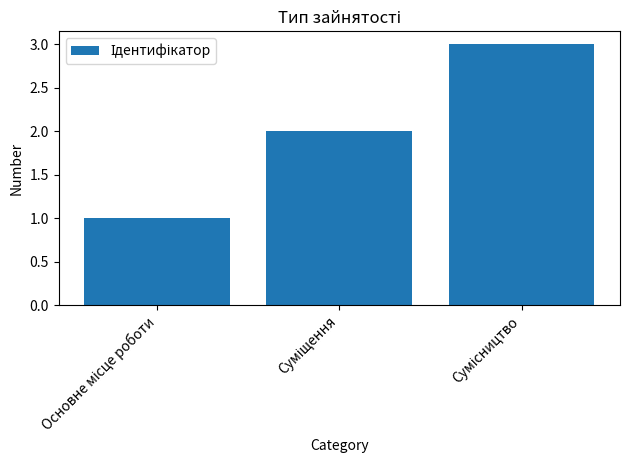

How many data points does each series have?

3